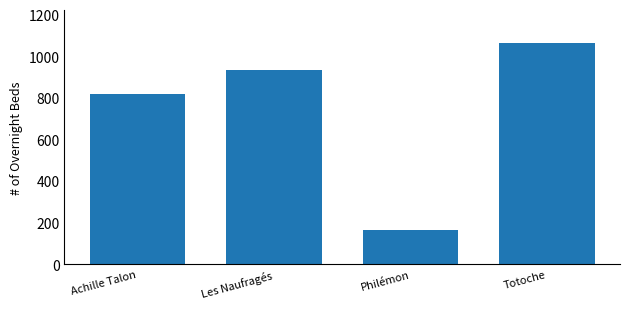

The chart shows a value of 1795 at Totoche. True or false?

False